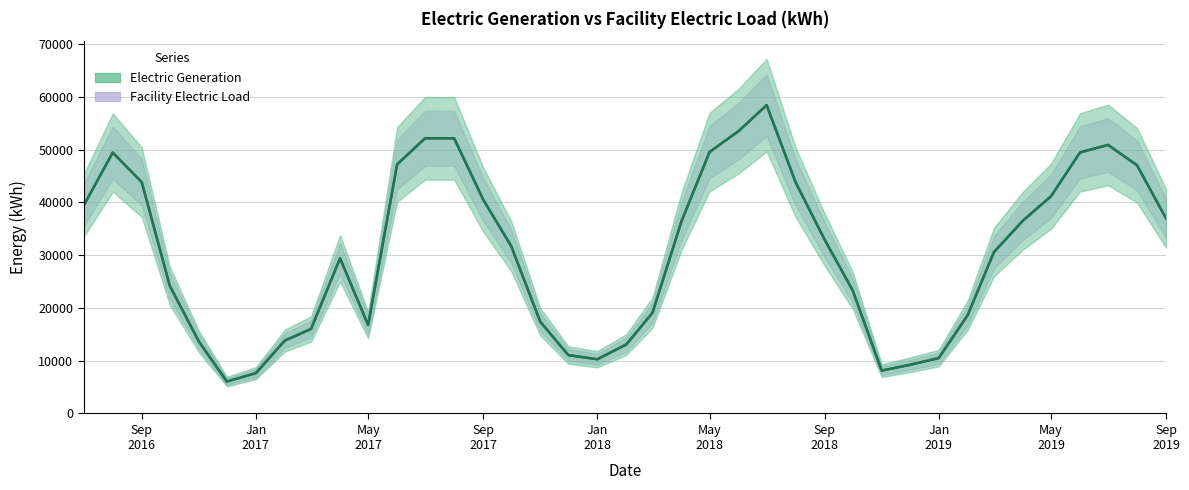

How many data points in Electric Generation are less than 31693?

19